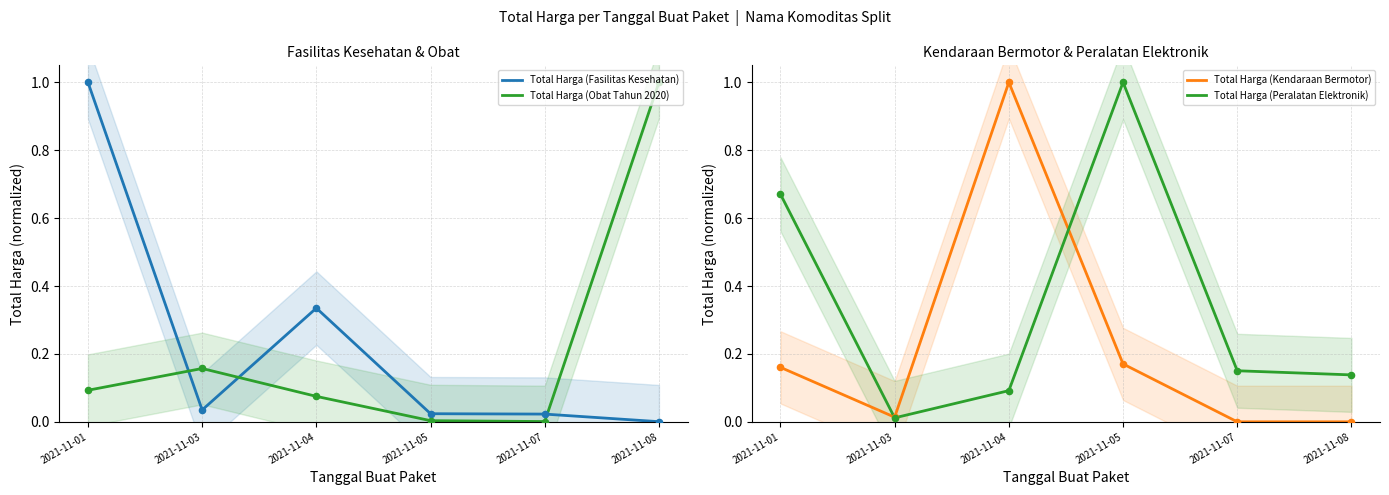

What are all the series names shown in the legend?

Total Harga (Fasilitas Kesehatan), Total Harga (Obat Tahun 2020), Total Harga (Kendaraan Bermotor), Total Harga (Peralatan Elektronik)